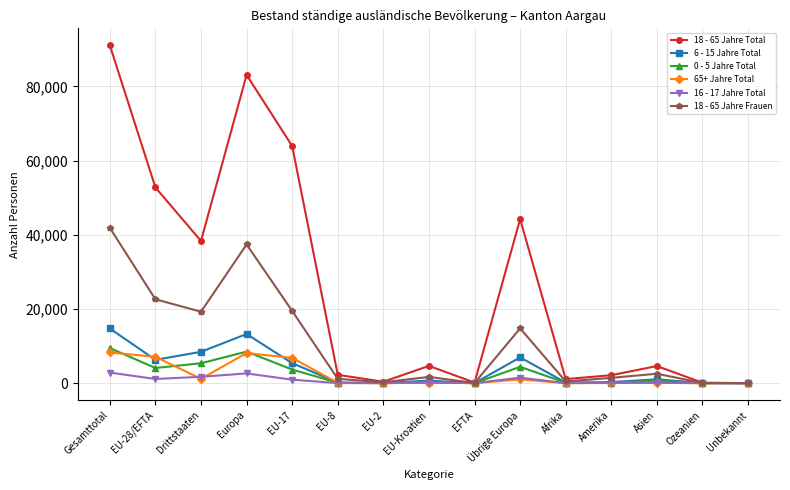

What are all the series names shown in the legend?

18 - 65 Jahre Total, 6 - 15 Jahre Total, 0 - 5 Jahre Total, 65+ Jahre Total, 16 - 17 Jahre Total, 18 - 65 Jahre Frauen